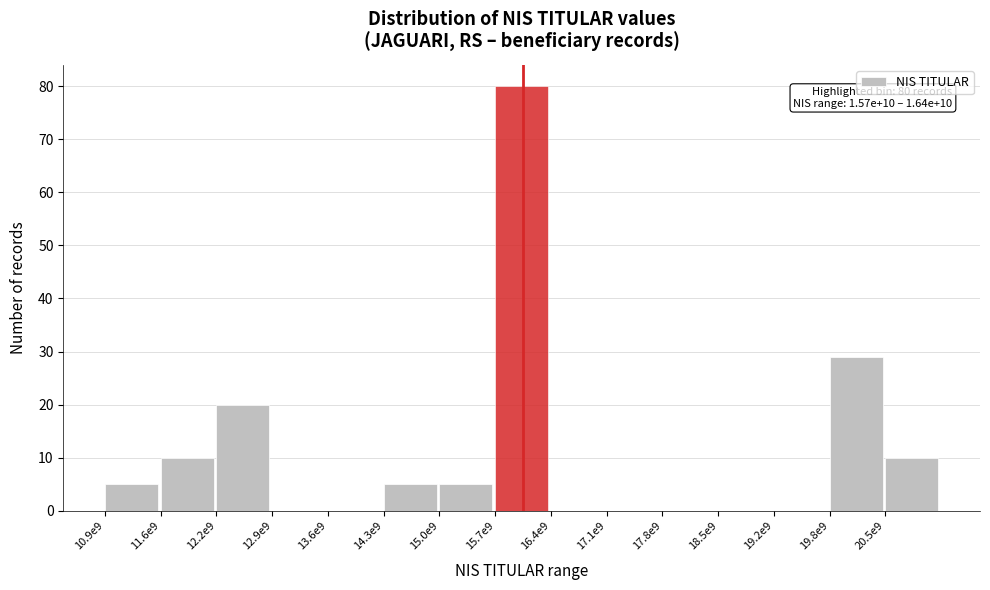

Reading left to right, what are all the values shown in this chart?

10.9e9=5	11.6e9=10	12.2e9=20	12.9e9=0	13.6e9=0	14.3e9=5	15.0e9=5	15.7e9=80	16.4e9=0	17.1e9=0	17.8e9=0	18.5e9=0	19.2e9=0	19.8e9=29	20.5e9=10